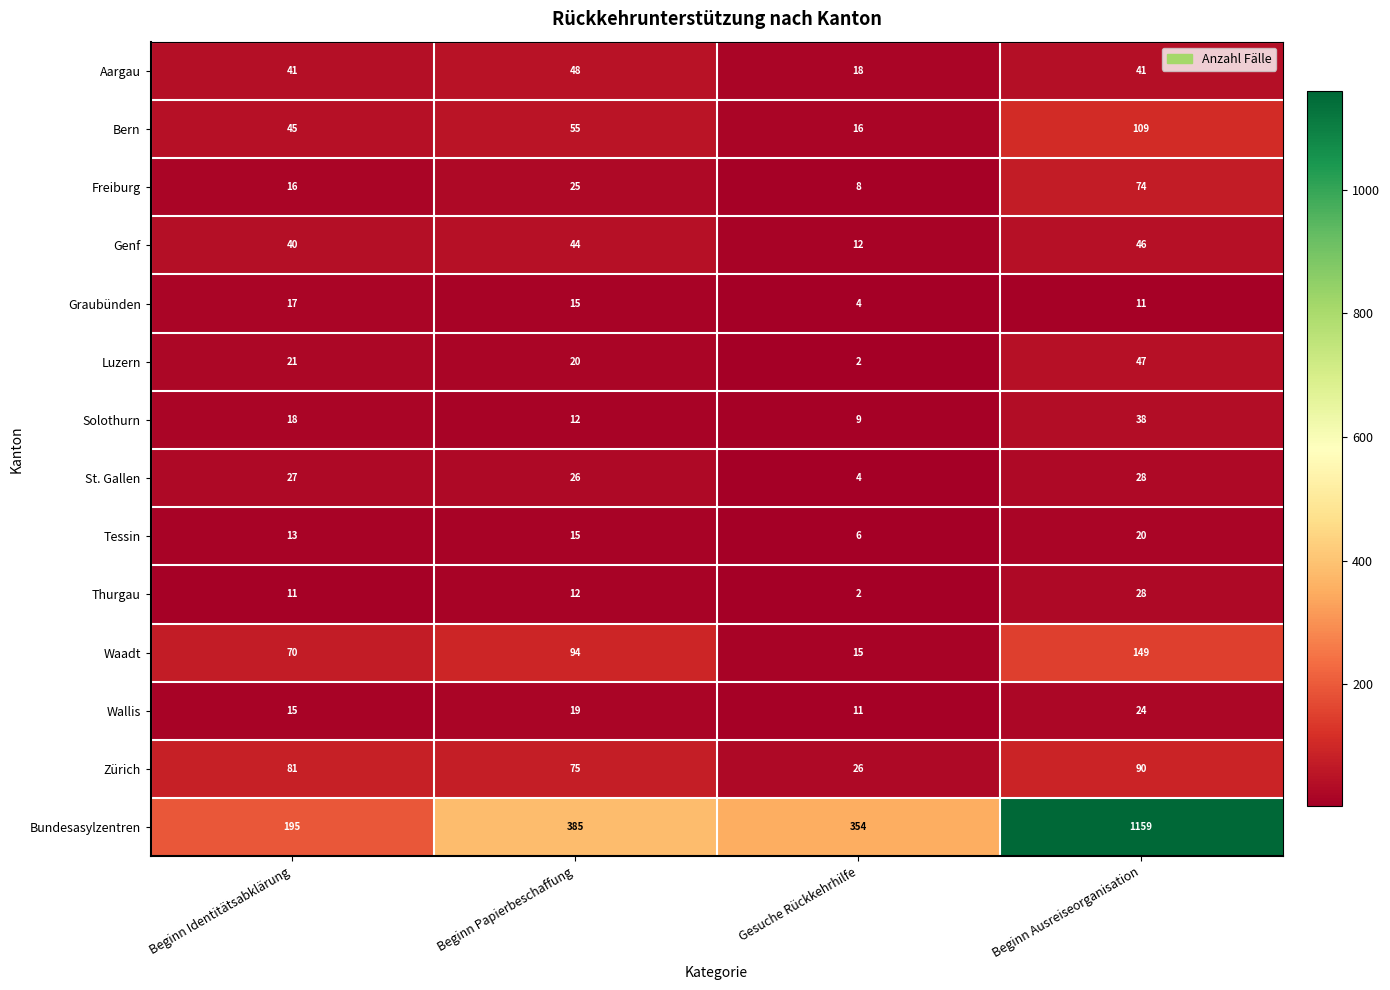

Which category has the lowest value across all series?

Gesuche Rückkehrhilfe